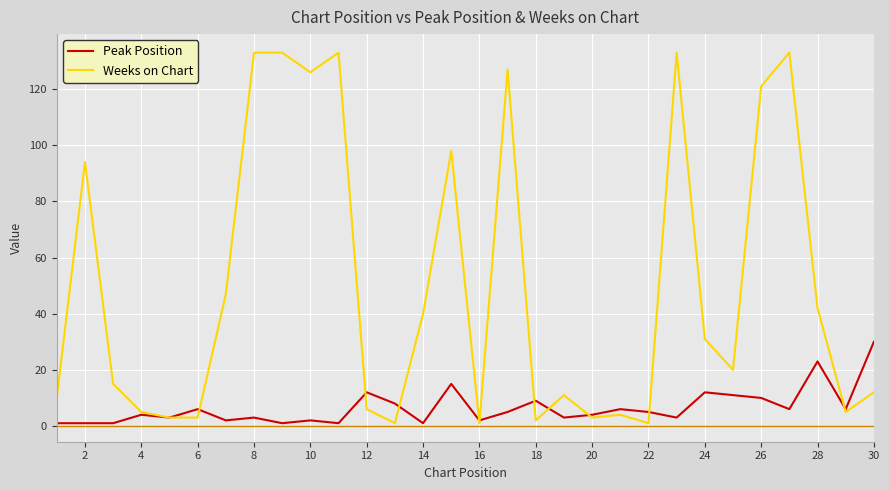

True or false: Peak Position and Weeks on Chart cross at least once.

True